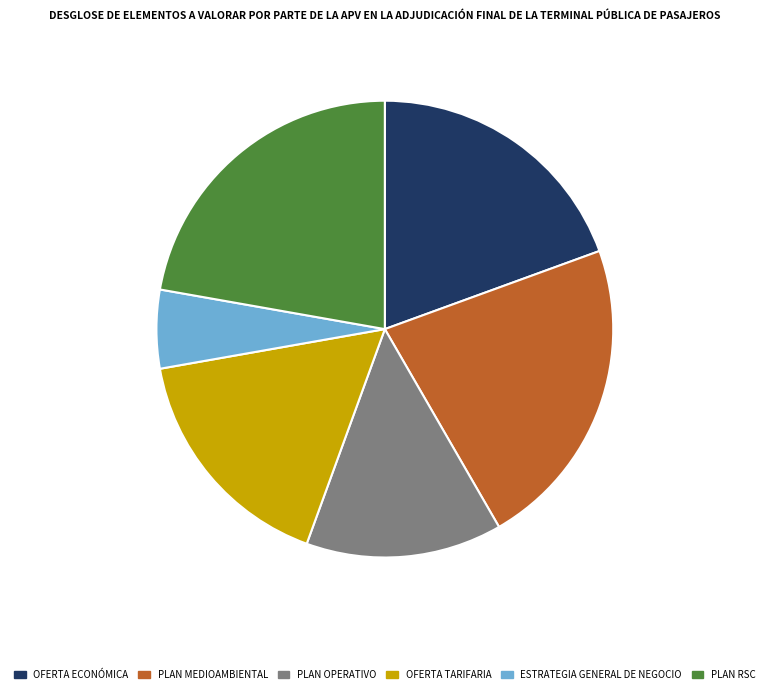

Is the sum of OFERTA ECONÓMICA and ESTRATEGIA GENERAL DE NEGOCIO greater than half?

No